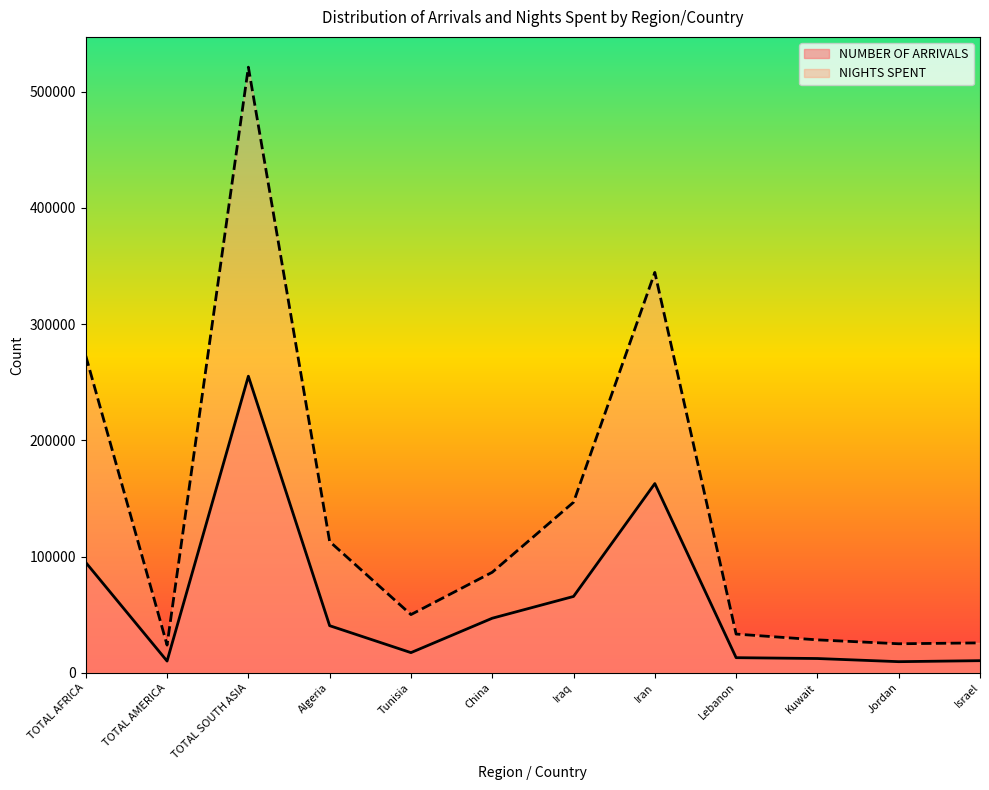

At which label does NIGHTS SPENT reach its peak?

TOTAL SOUTH ASIA